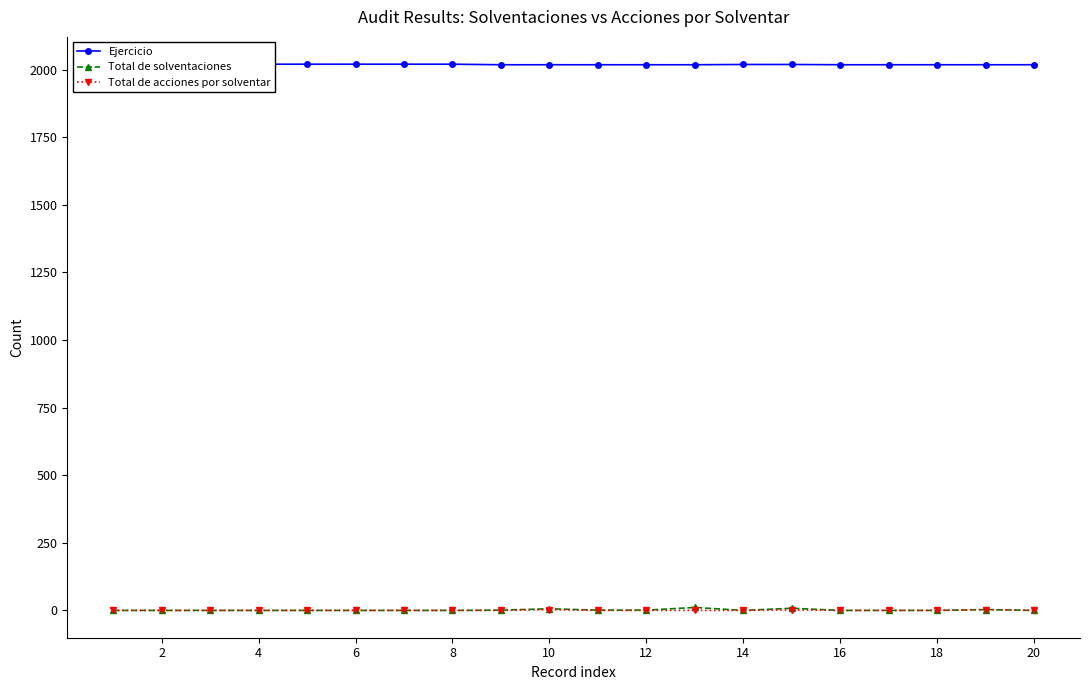

Count the number of data series in this chart.

3